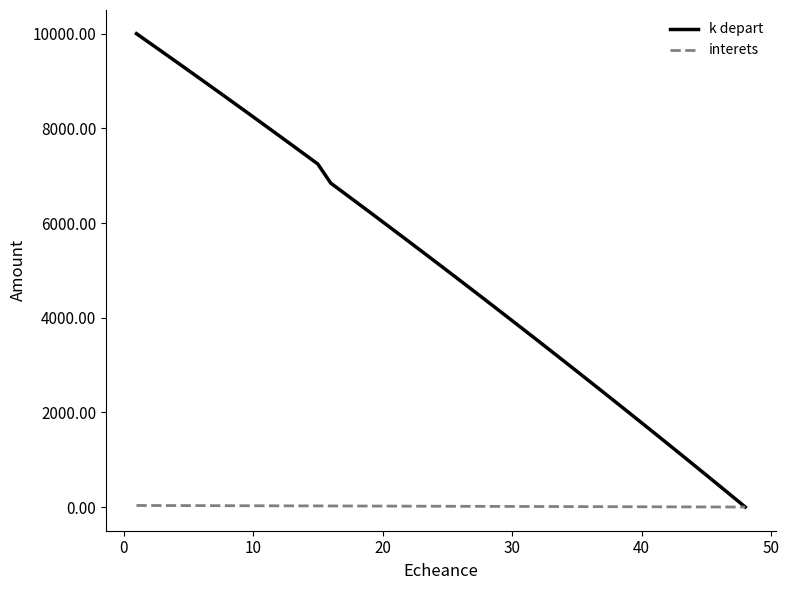

How many lines are shown in the chart?

2